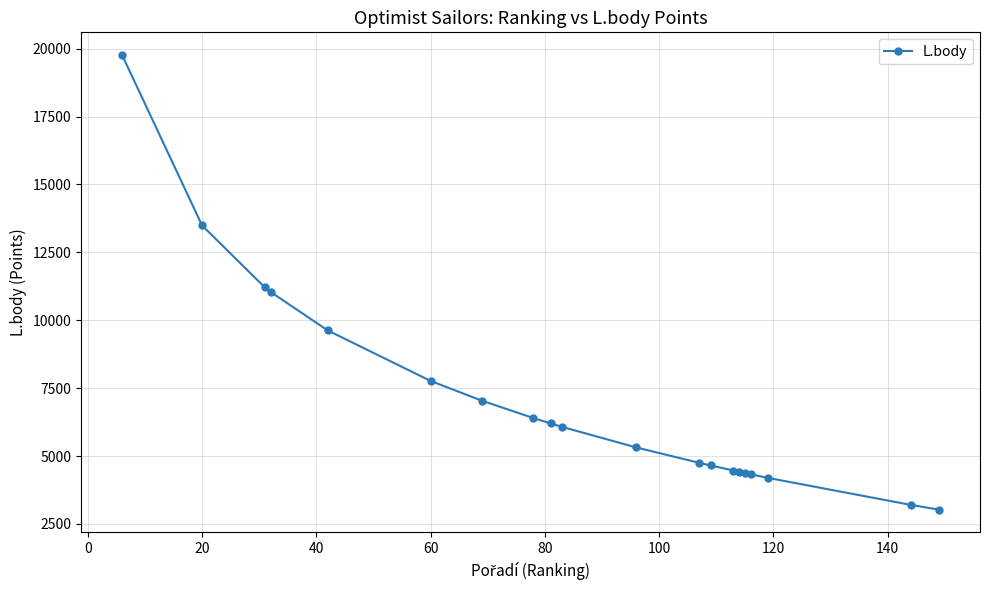

What is the value of the 8th point from the left?

6398